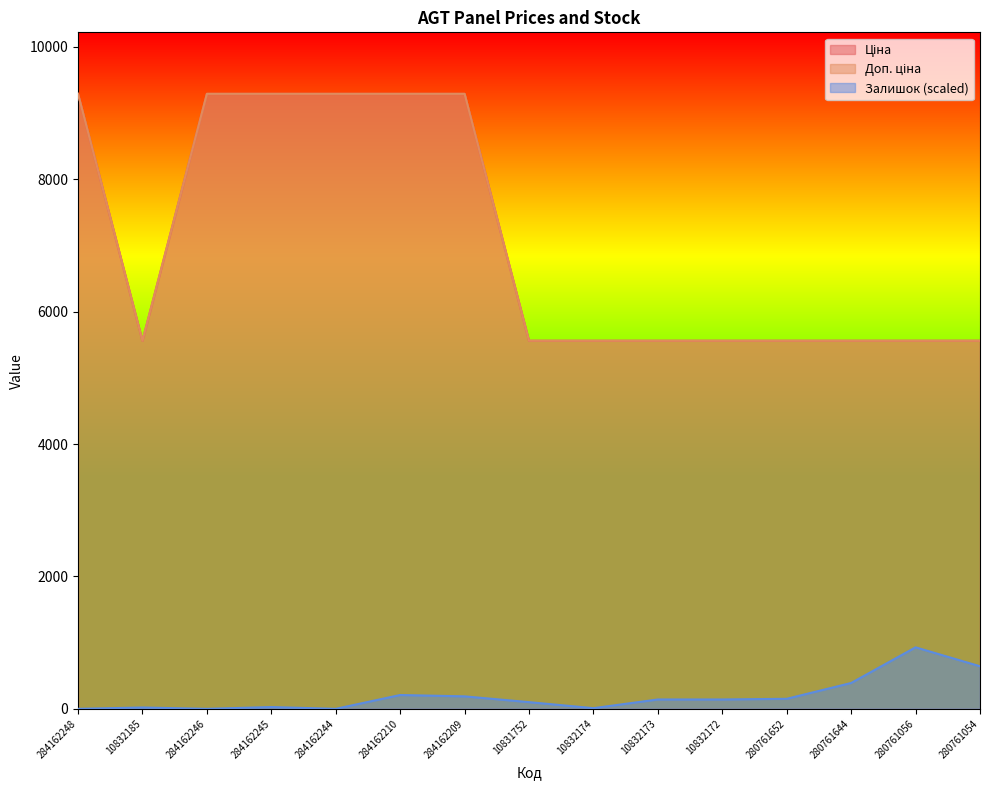

At which label does Залишок first exceed 141?

284162210